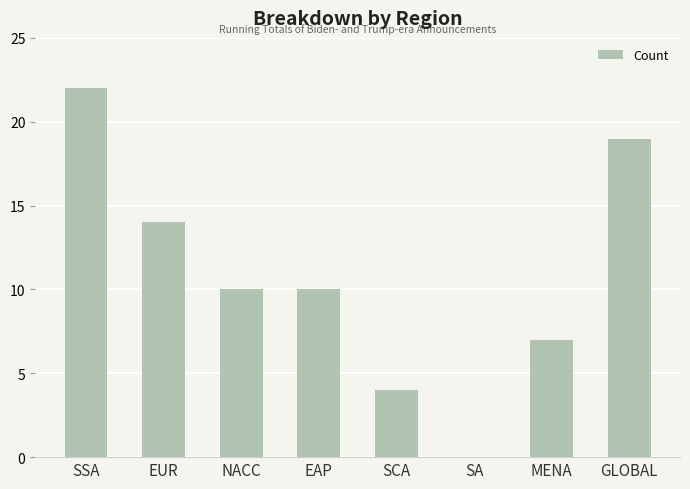

What is the approximate value at SSA, to the nearest 5?

20